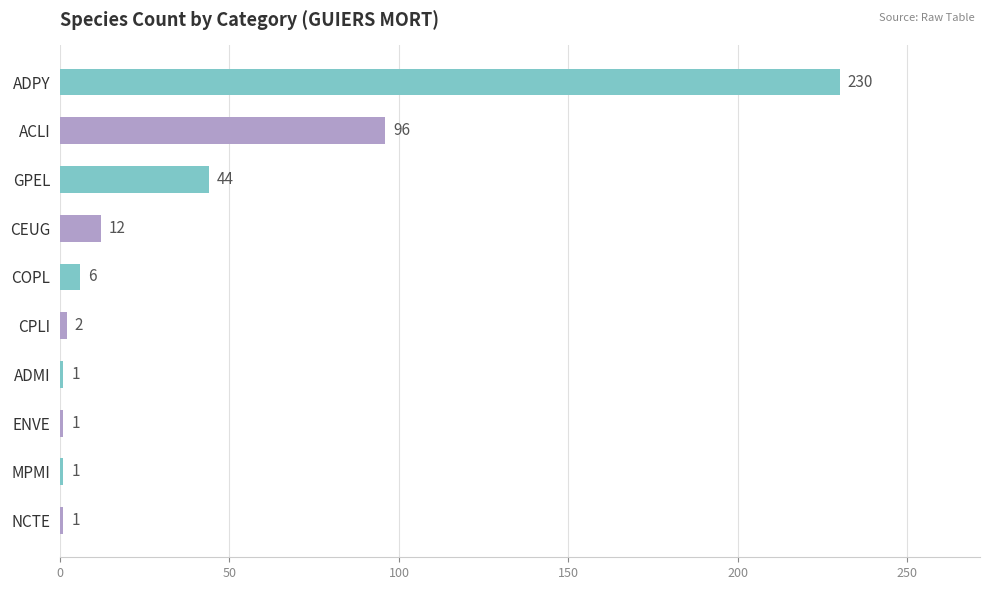

Reading top to bottom, what are all the values shown in this chart?

230	96	44	12	6	2	1	1	1	1